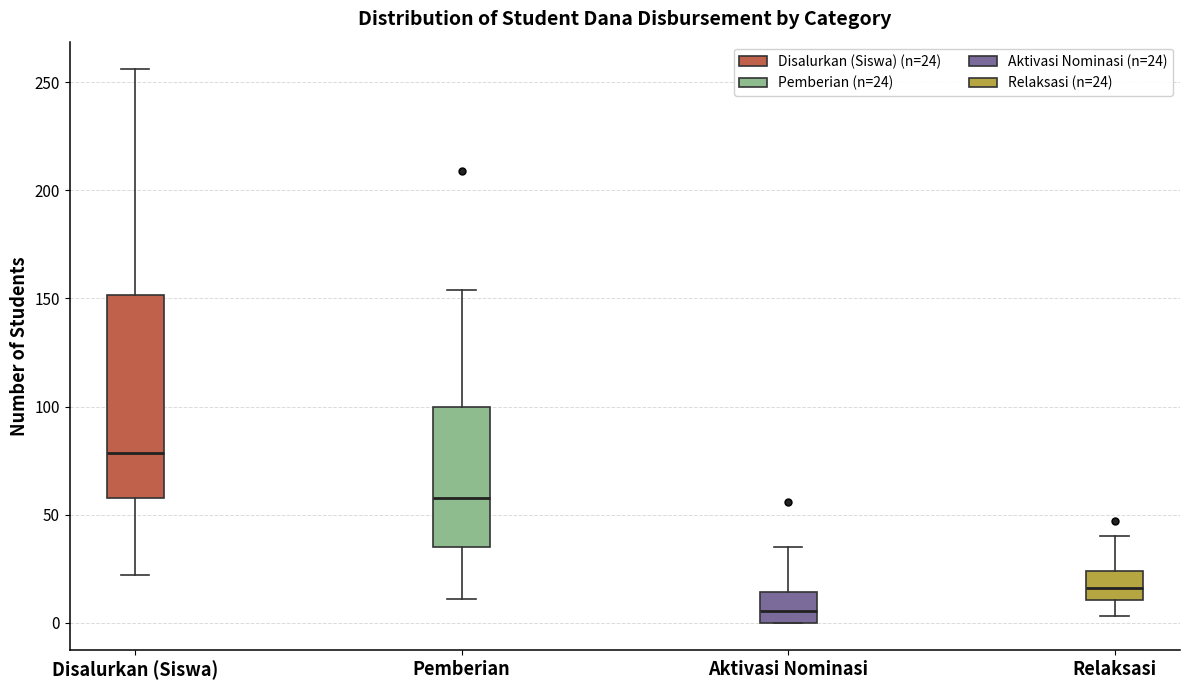

Reading left to right, transcribe this box plot: for each box, give where its median line is, the range the box spans, and where its two whiskers end, as read against the y-axis. The values are not printed on the chart, so give them approximately, as read against the axis.

Disalurkan (Siswa): median 80, box 60 to 150, whiskers 20 to 255
Pemberian: median 60, box 35 to 100, whiskers 10 to 155
Aktivasi Nominasi: median 5, box 0 to 15, whiskers 0 to 35
Relaksasi: median 15, box 10 to 25, whiskers 5 to 40